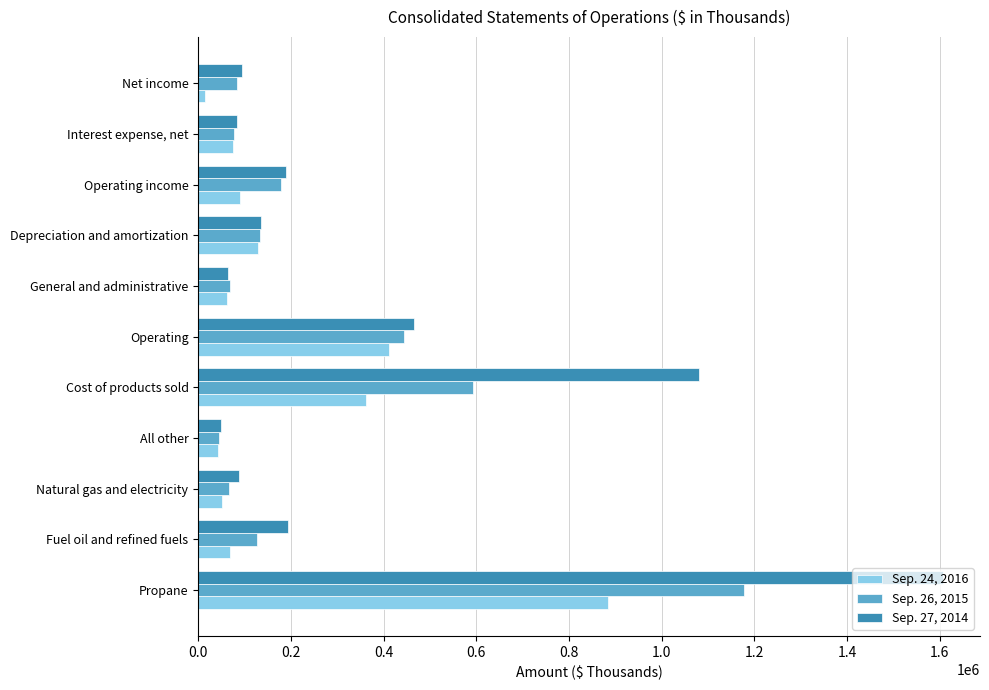

Is it true that Sep. 24, 2016 equals 61149 at General and administrative?

True